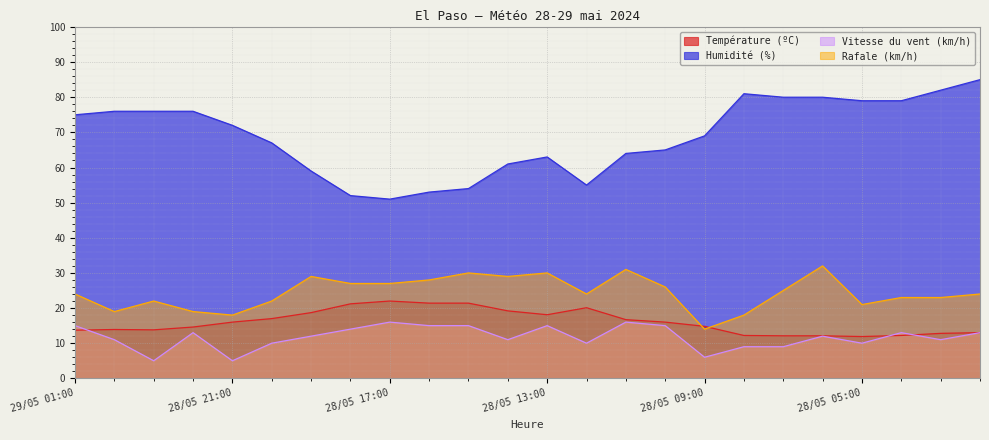

True or false: Rafale (km/h) and Humidité (%) cross at least once.

False